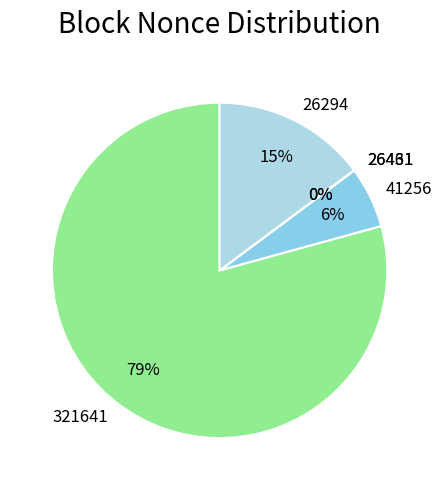

The 26294 slice represents 15% of the pie. True or false?

True